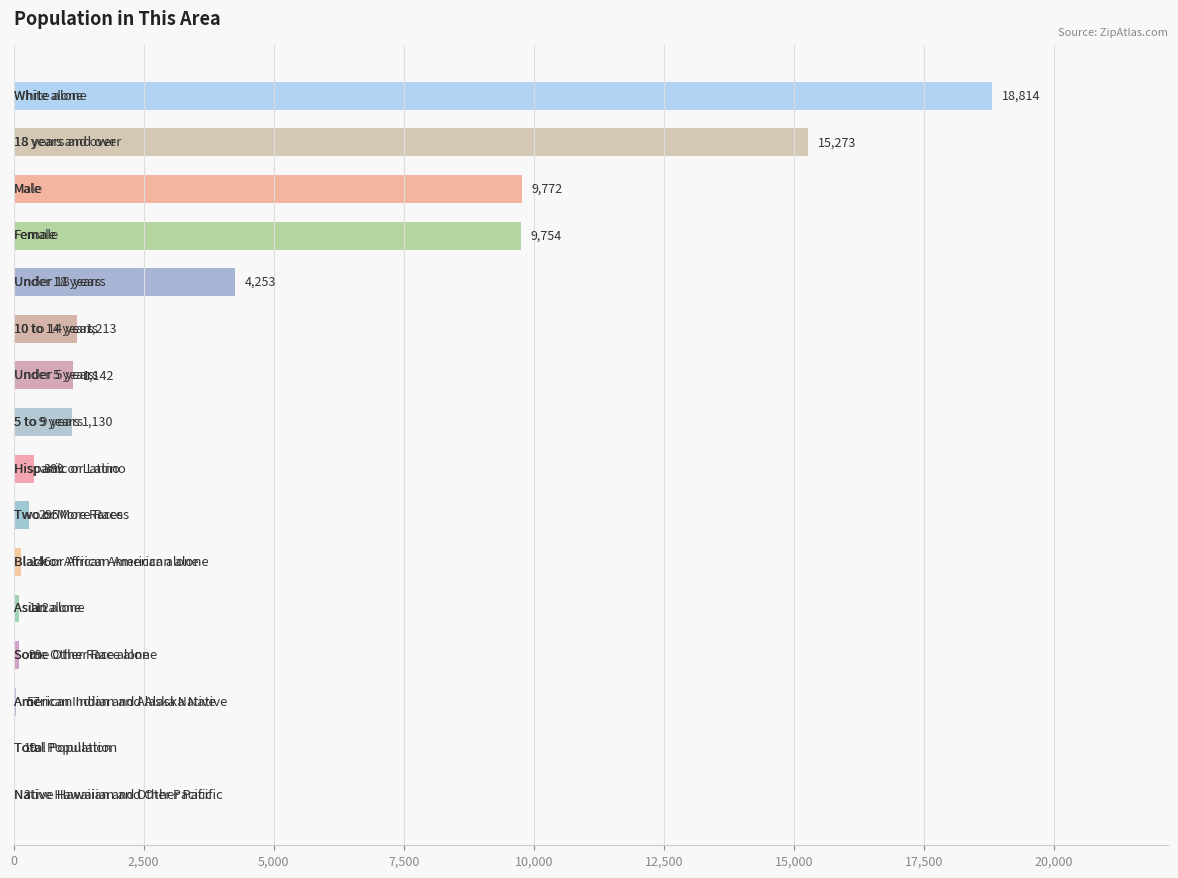

What is the sum of all values?

62471